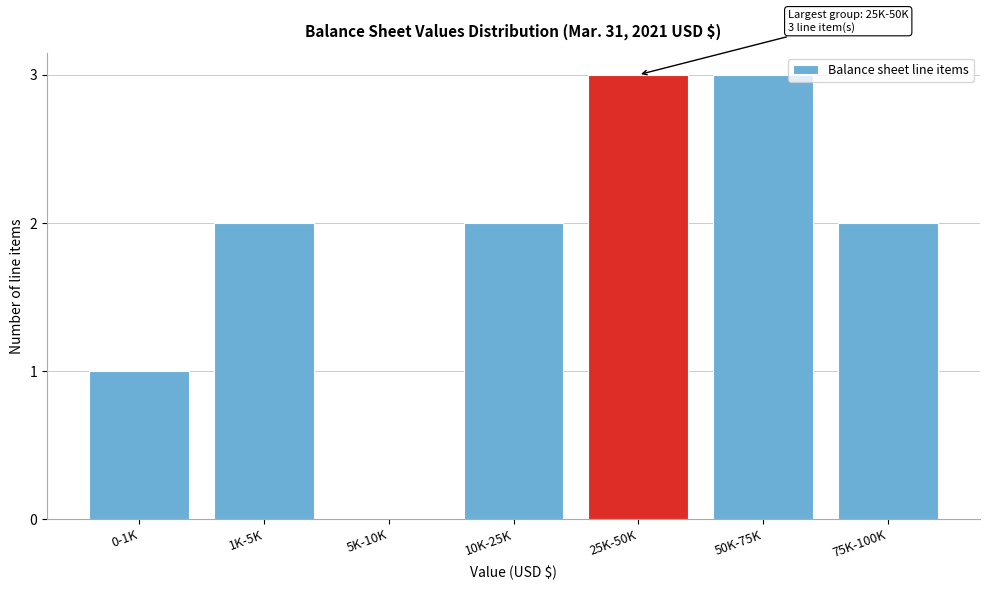

Reading left to right, list all the values displayed in this chart.

0-1K=1	1K-5K=2	5K-10K=0	10K-25K=2	25K-50K=3	50K-75K=3	75K-100K=2